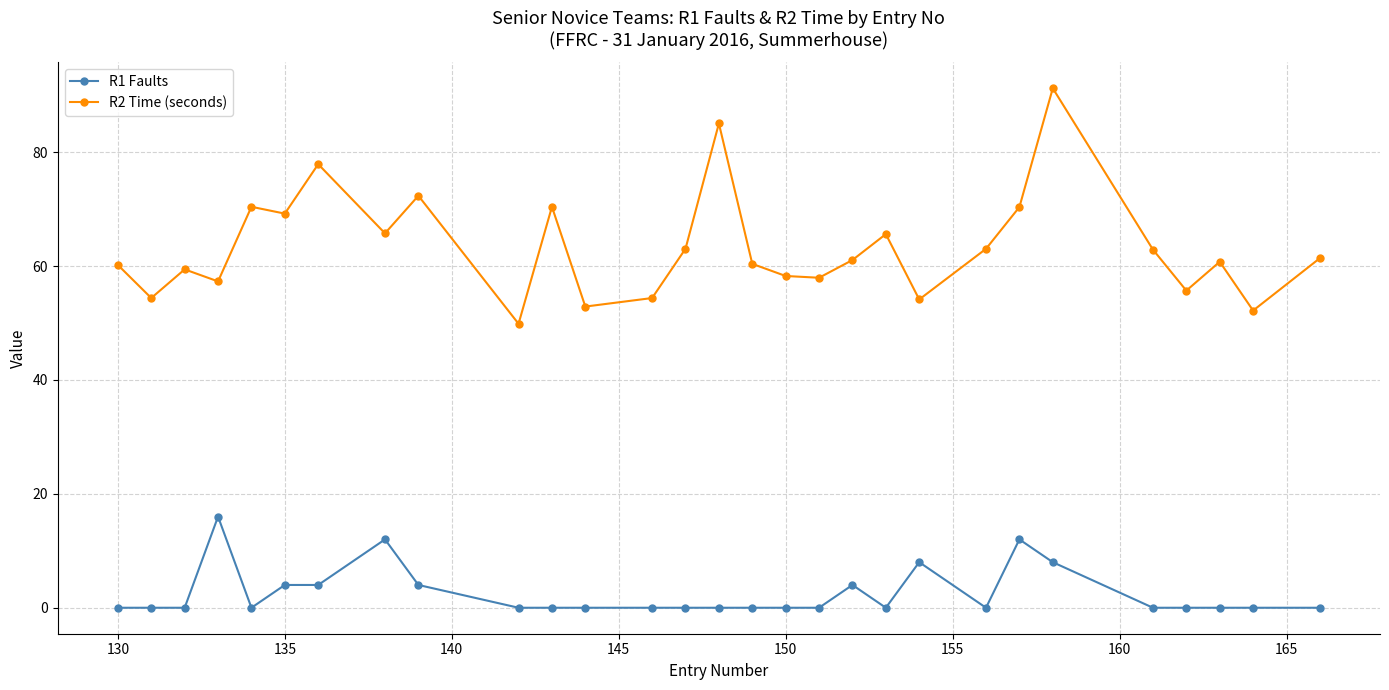

True or false: R2 Time (seconds) and R1 Faults intersect in this chart.

False